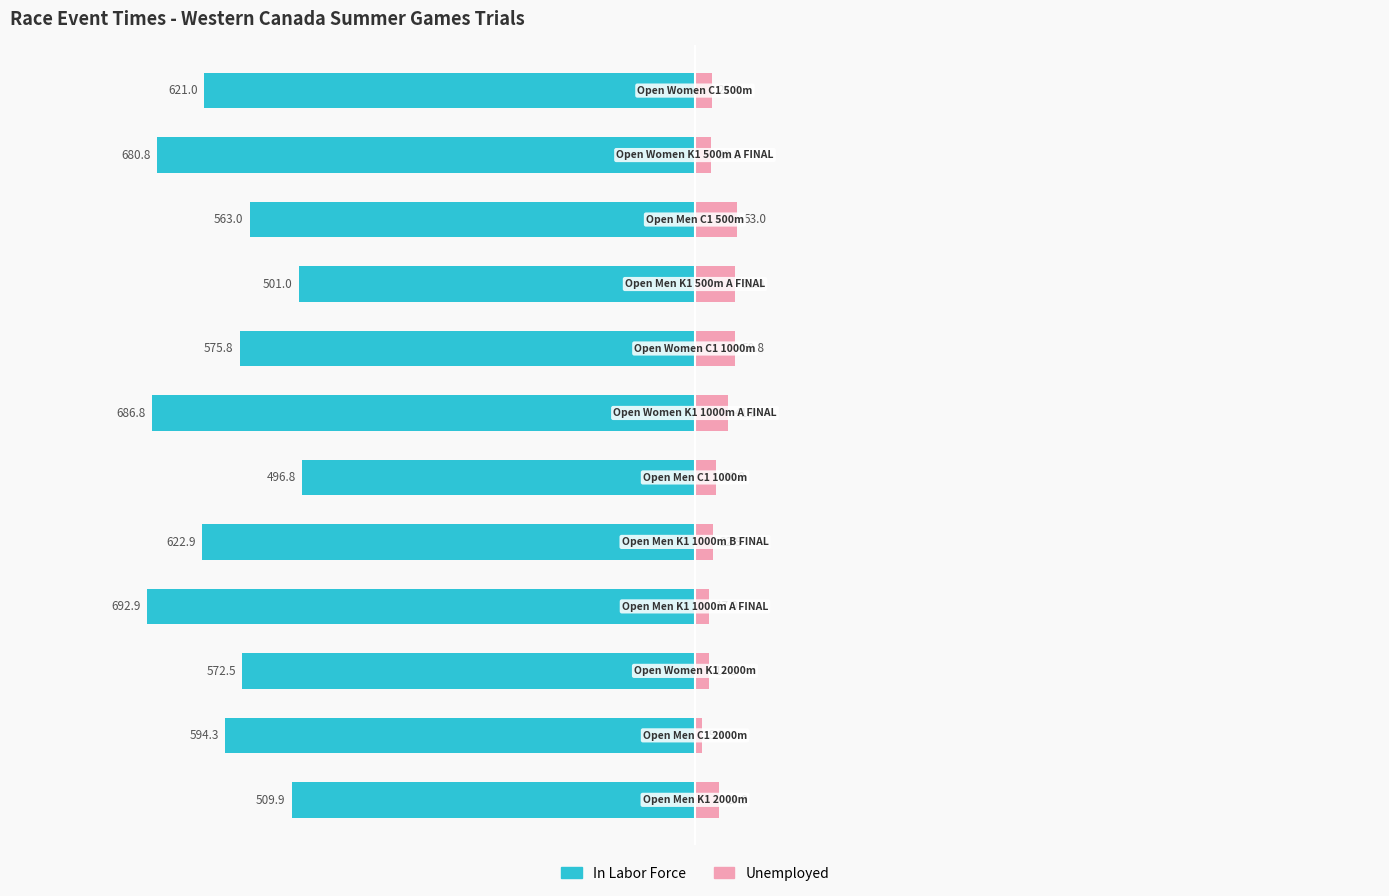

What is the difference between the In Labor Force values at 2 and 4?

50.4